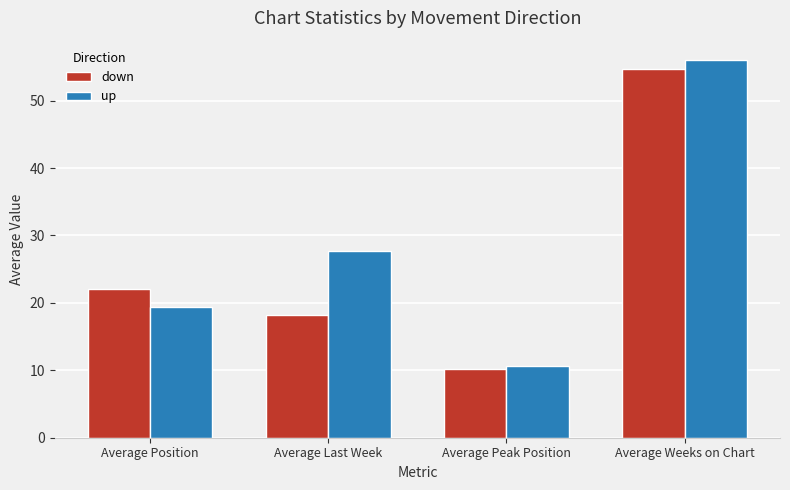

What is the sum of the down values at Average Peak Position and Average Last Week?

28.4